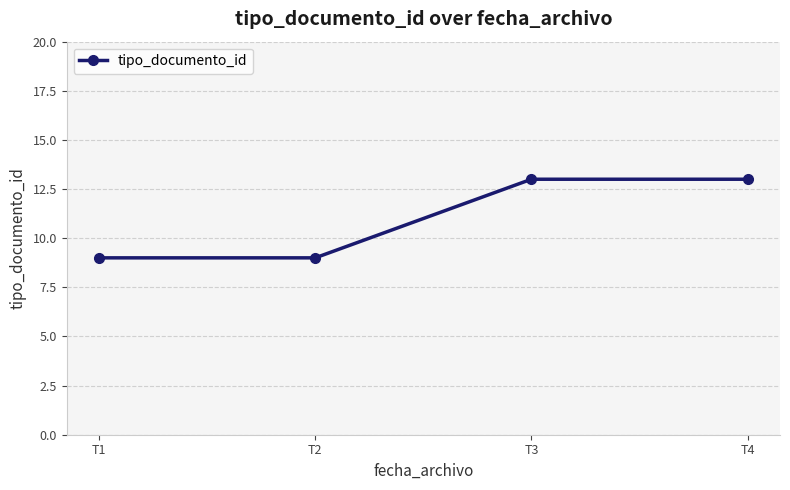

What is the greatest value displayed?

13